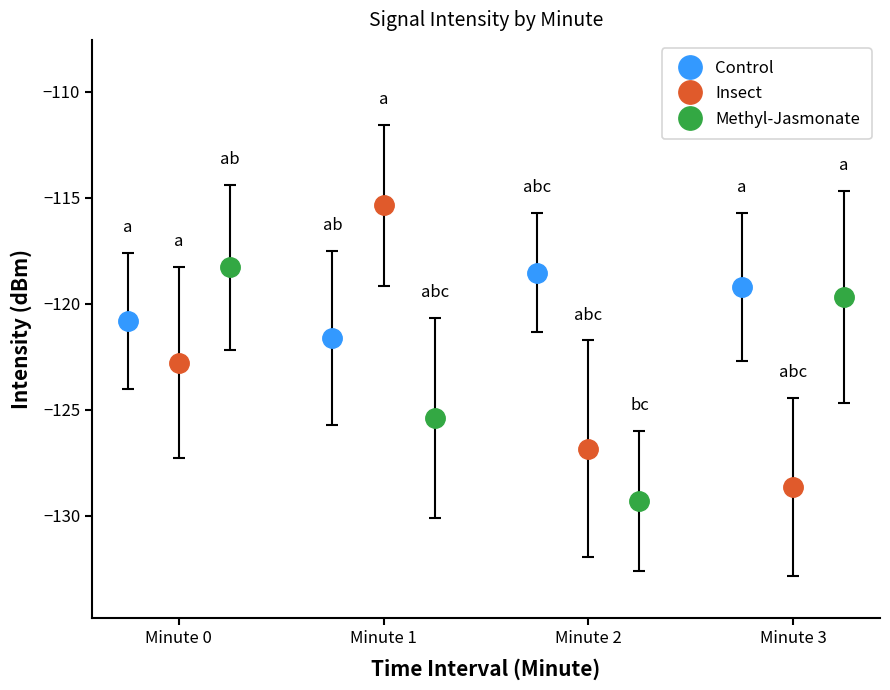

What is the sum of all Methyl-Jasmonate values?

-492.6